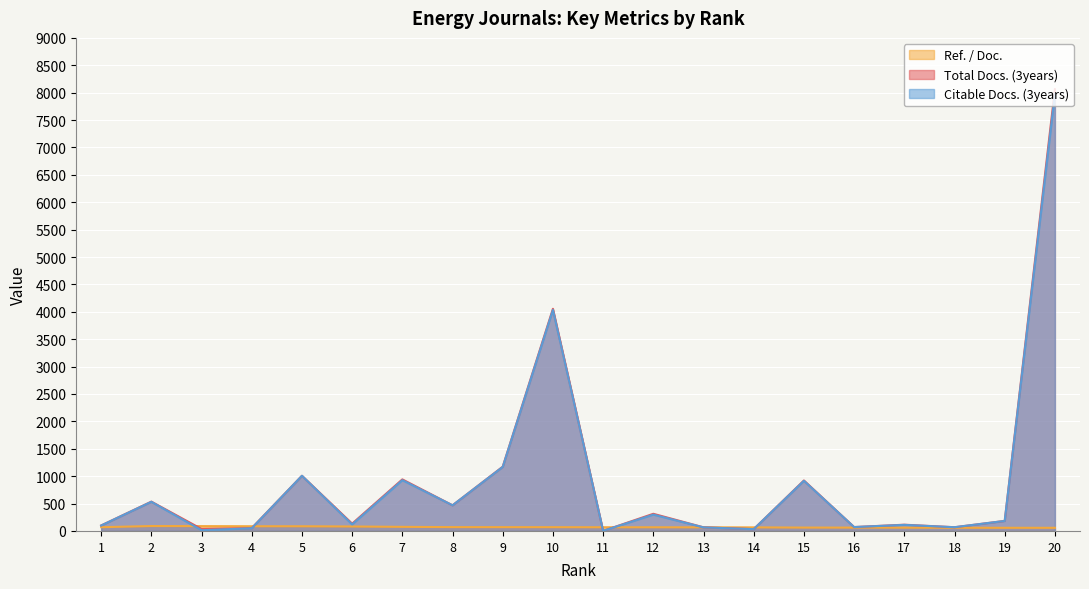

Reading right to left, transcribe all the data shown in this chart.

Ref. / Doc.: 20=57.2	19=57.5	18=57.9	17=59.7	16=61.1	15=61.5	14=65.3	13=65.7	12=66.8	11=67.2	10=68.7	9=69.2	8=69.8	7=74.7	6=81.3	5=85.2	4=85.8	3=87.9	2=89.3	1=68.4
Total Docs. (3years): 20=8063.0	19=183.0	18=68.0	17=114.0	16=71.0	15=921.0	14=33.0	13=66.0	12=313.0	11=1.0	10=4055.0	9=1173.0	8=468.0	7=941.0	6=133.0	5=1007.0	4=52.0	3=36.0	2=535.0	1=100.0
Citable Docs. (3years): 20=7974.0	19=183.0	18=68.0	17=111.0	16=71.0	15=915.0	14=33.0	13=65.0	12=298.0	11=2.0	10=4035.0	9=1169.0	8=468.0	7=927.0	6=119.0	5=1007.0	4=49.0	3=13.0	2=532.0	1=99.0